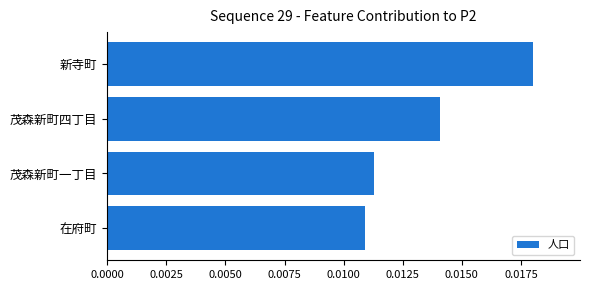

Between 新寺町 and 在府町, which is larger?

新寺町